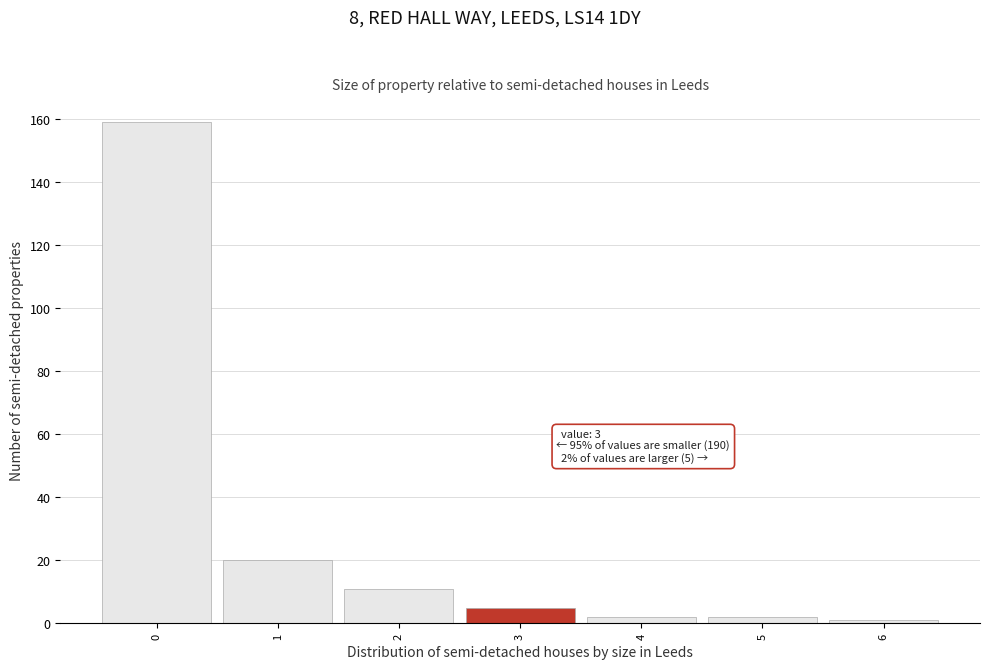

Which range on the x-axis has the tallest bar?

-0.5 to 0.5